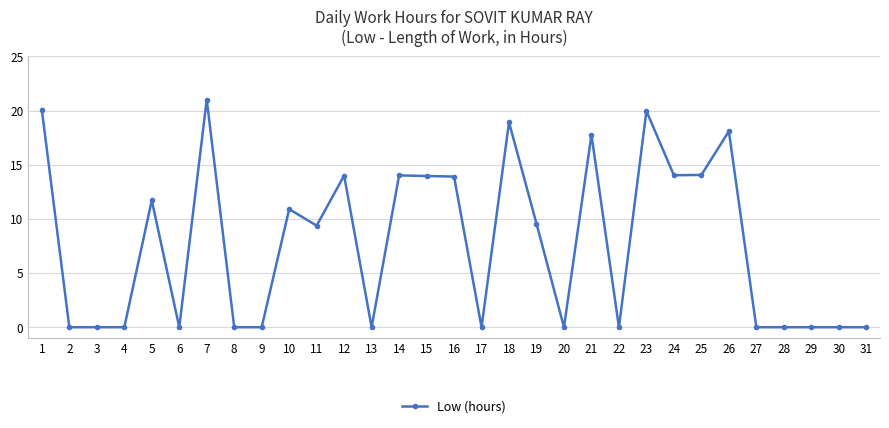

Where does the data first go above 9?

1